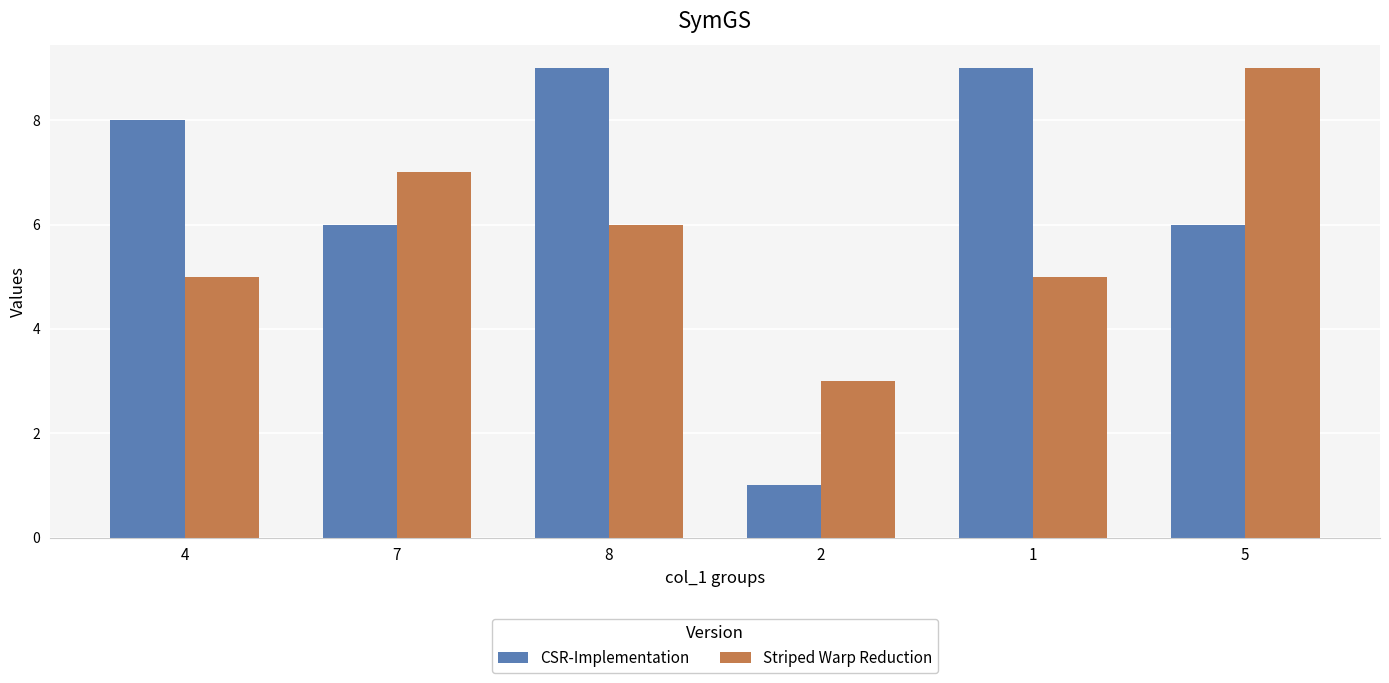

Does the chart contain stacked bars?

No